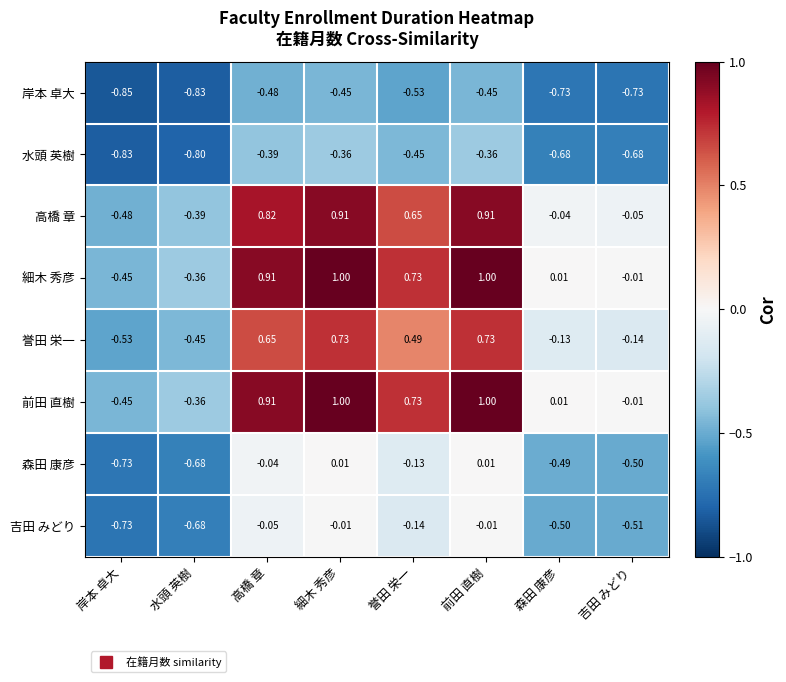

How many categories are shown in the chart?

8